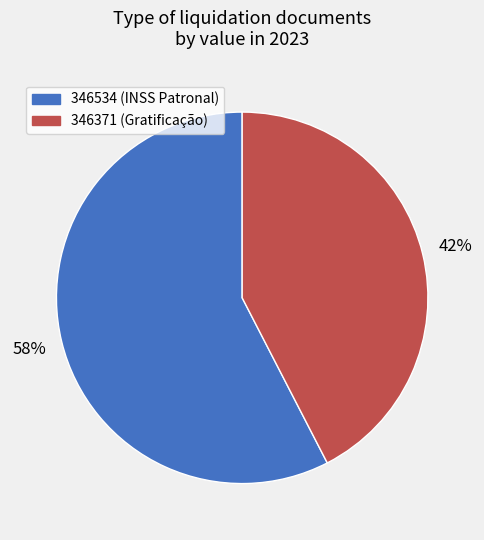

Rank the categories by value from lowest to highest.

346371, 346534